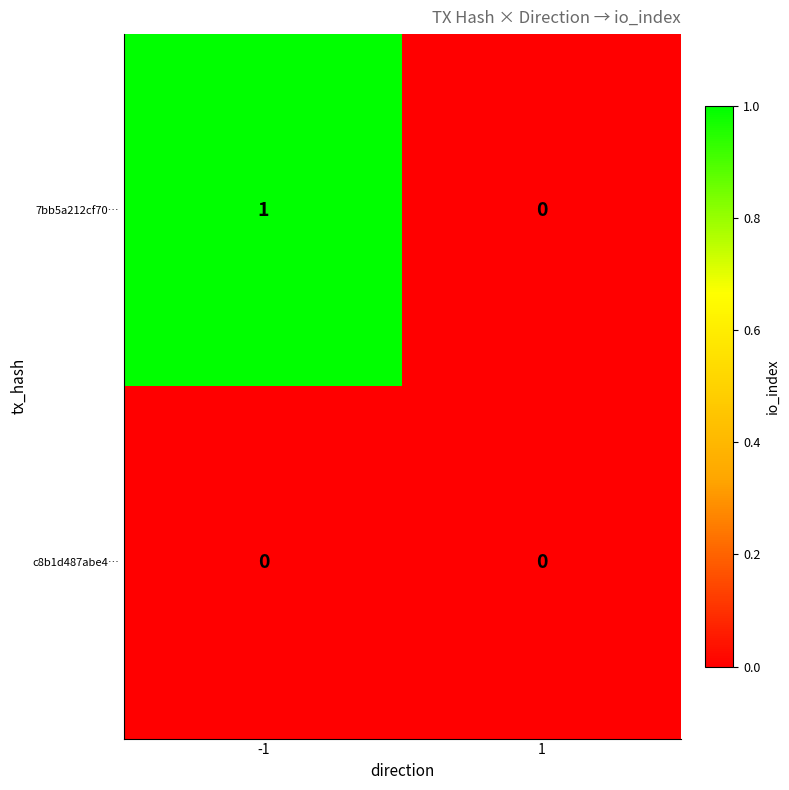

Count the number of categories in the chart.

2